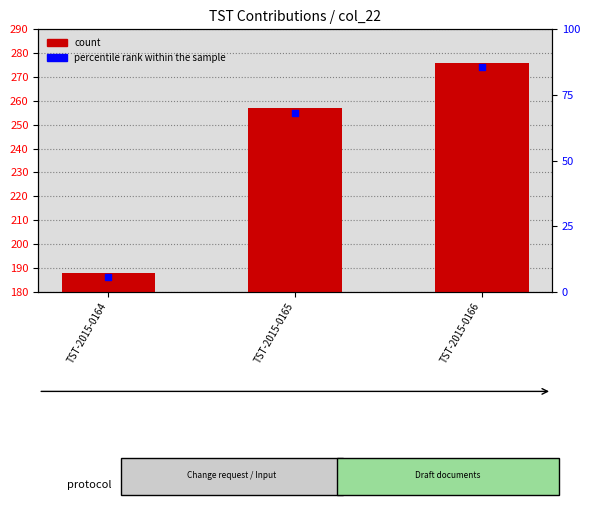

Which series contains the lowest Y value?

count